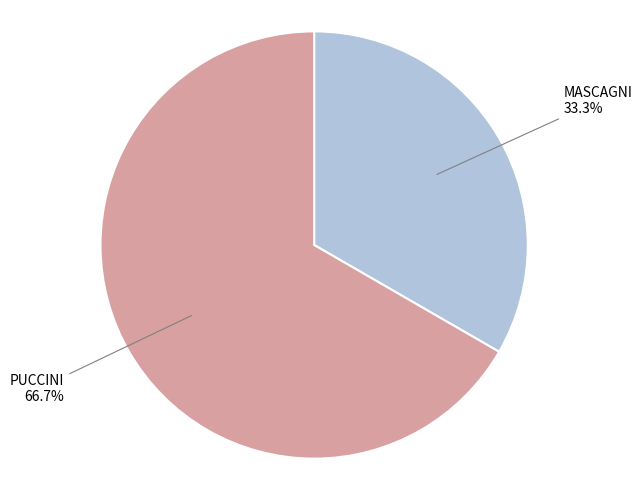

Combined, what portion of the pie is MASCAGNI and PUCCINI?

100.0%